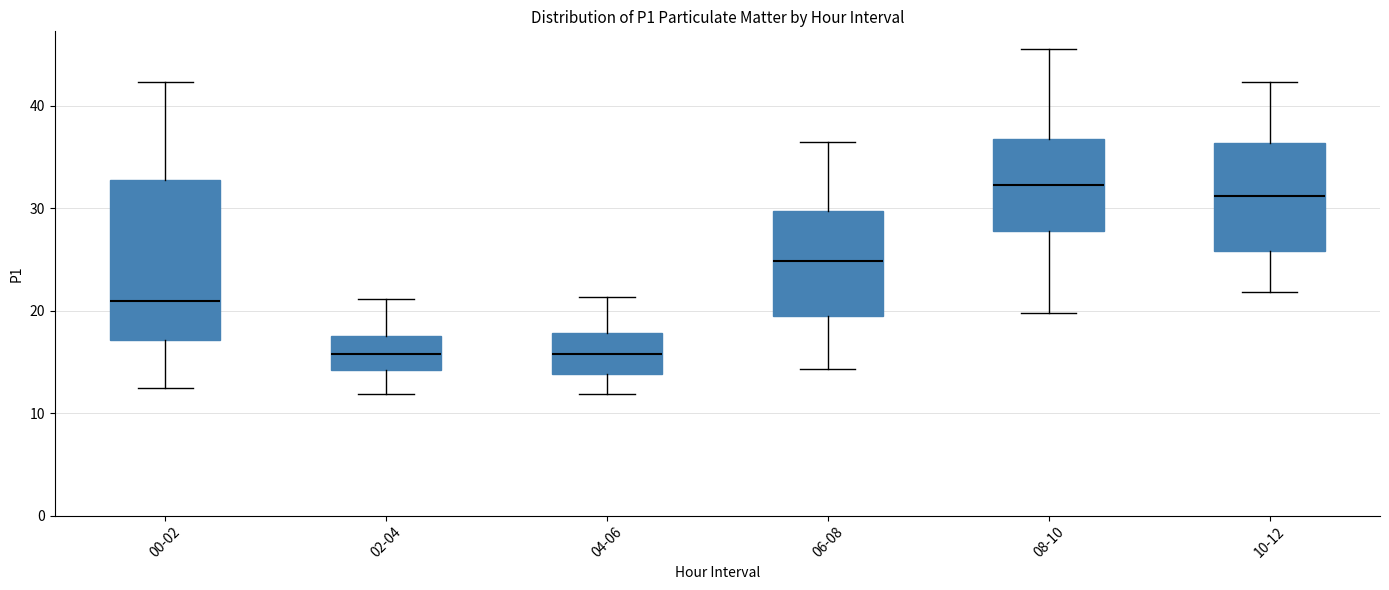

Reading left to right, transcribe this box plot: for each box, give where its median line is, the range the box spans, and where its two whiskers end, as read against the y-axis. The values are not printed on the chart, so give them approximately, as read against the axis.

00-02: median 21, box 17 to 33, whiskers 13 to 42
02-04: median 16, box 14 to 18, whiskers 12 to 21
04-06: median 16, box 14 to 18, whiskers 12 to 21
06-08: median 25, box 20 to 30, whiskers 14 to 37
08-10: median 32, box 28 to 37, whiskers 20 to 46
10-12: median 31, box 26 to 36, whiskers 22 to 42